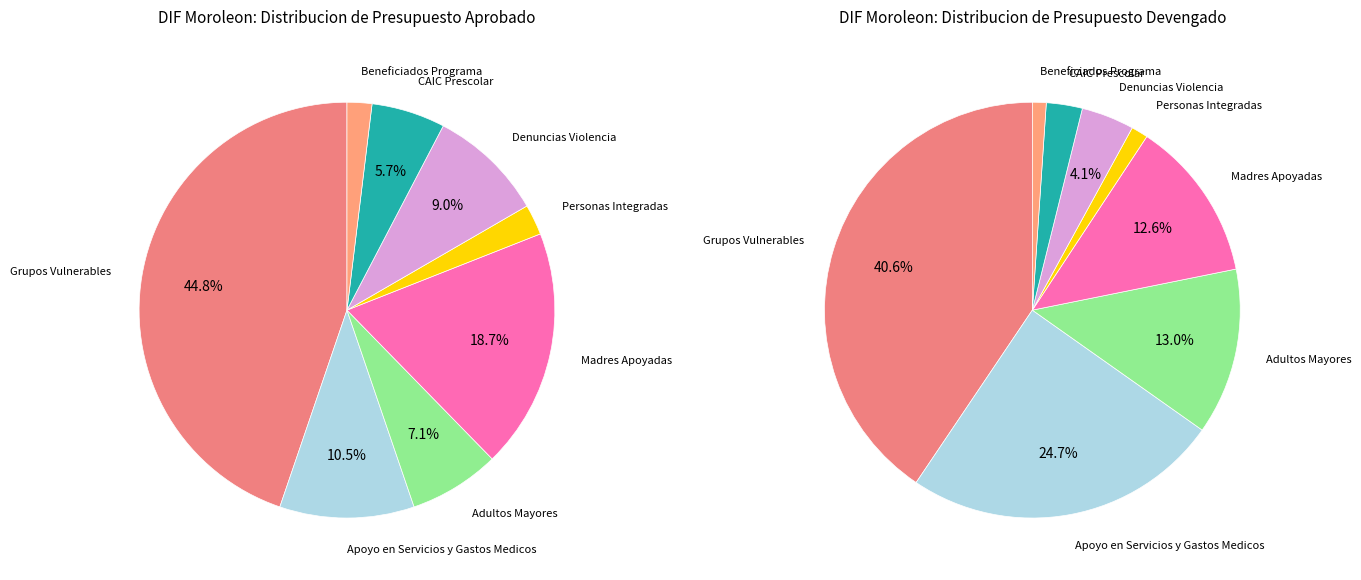

What is the smallest slice in the pie chart?

Beneficiados Programa